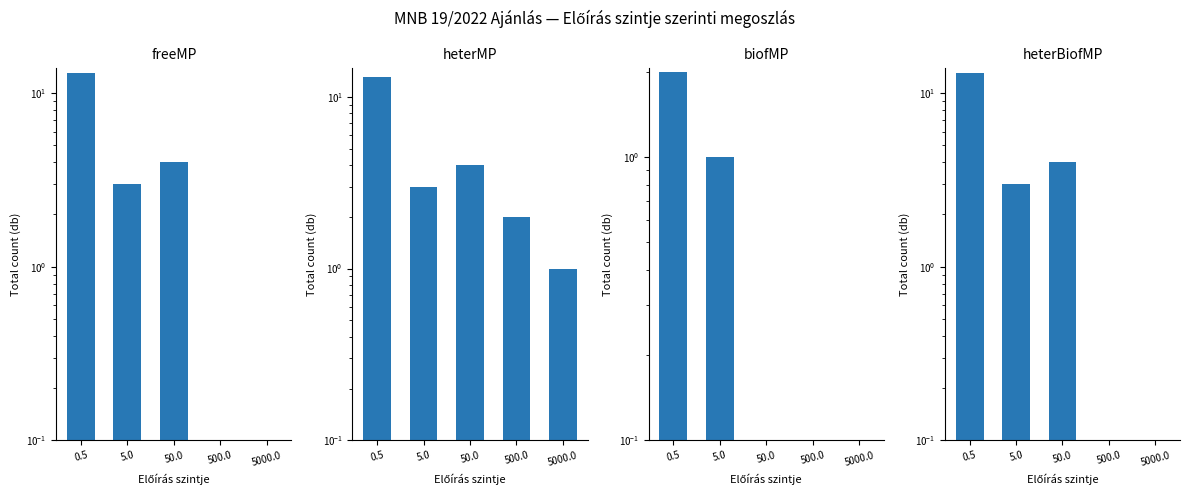

What position from the left is 5.0?

2